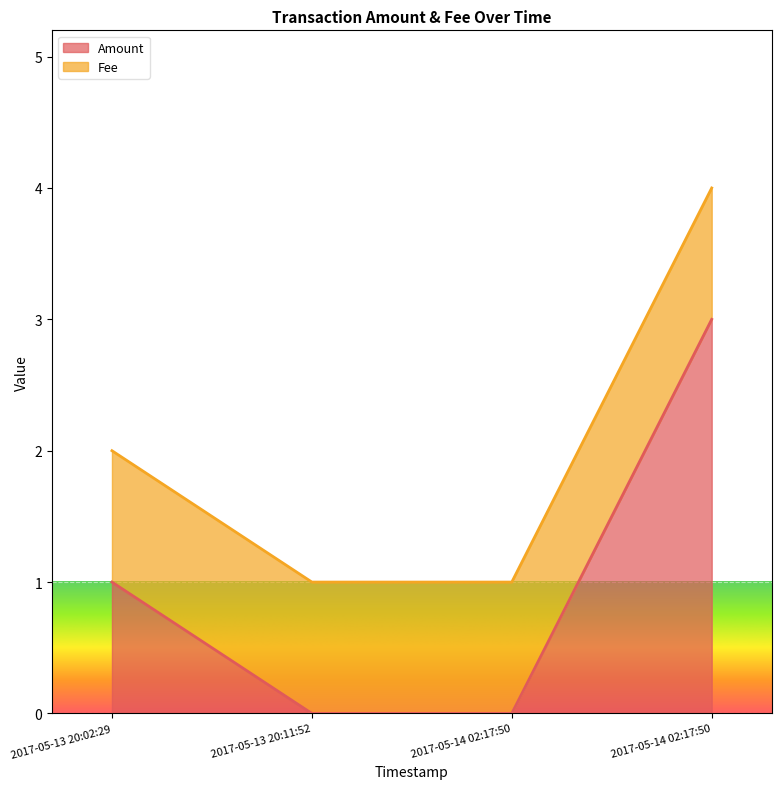

True or false: there are more than 1 points higher than both neighbors.

False